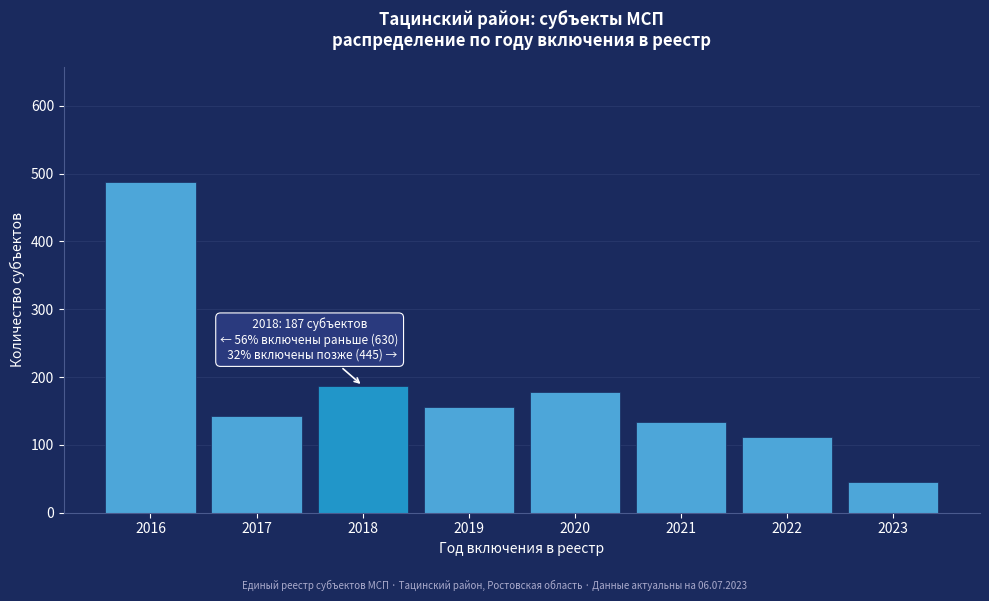

Reading right to left, what are all the values shown in this chart?

45	112	134	178	156	187	143	487